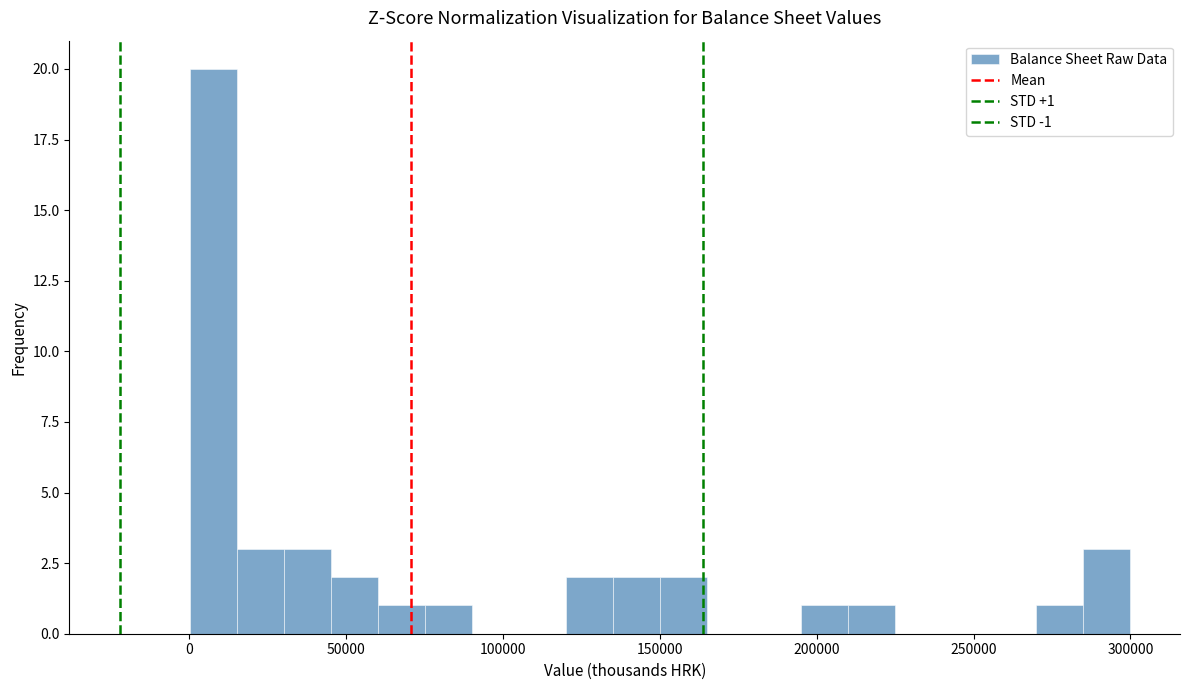

Read against the x-axis, roughly where is the centre of the tallest bar?

10000